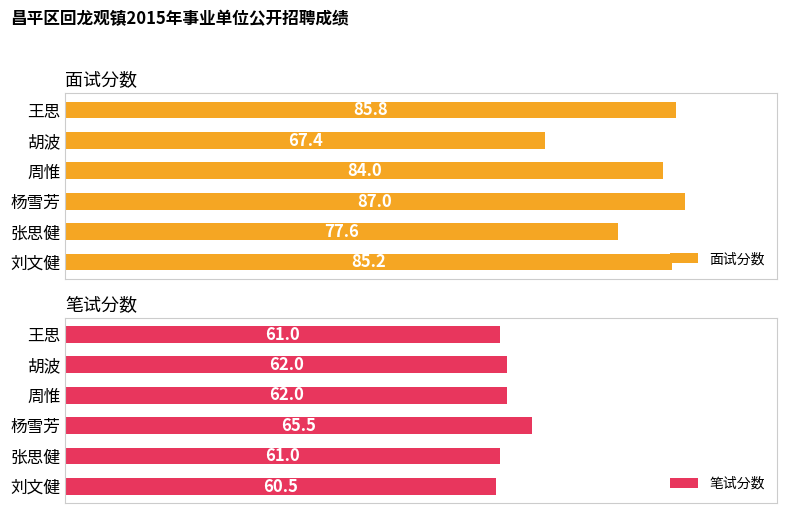

Does the chart contain stacked bars?

No